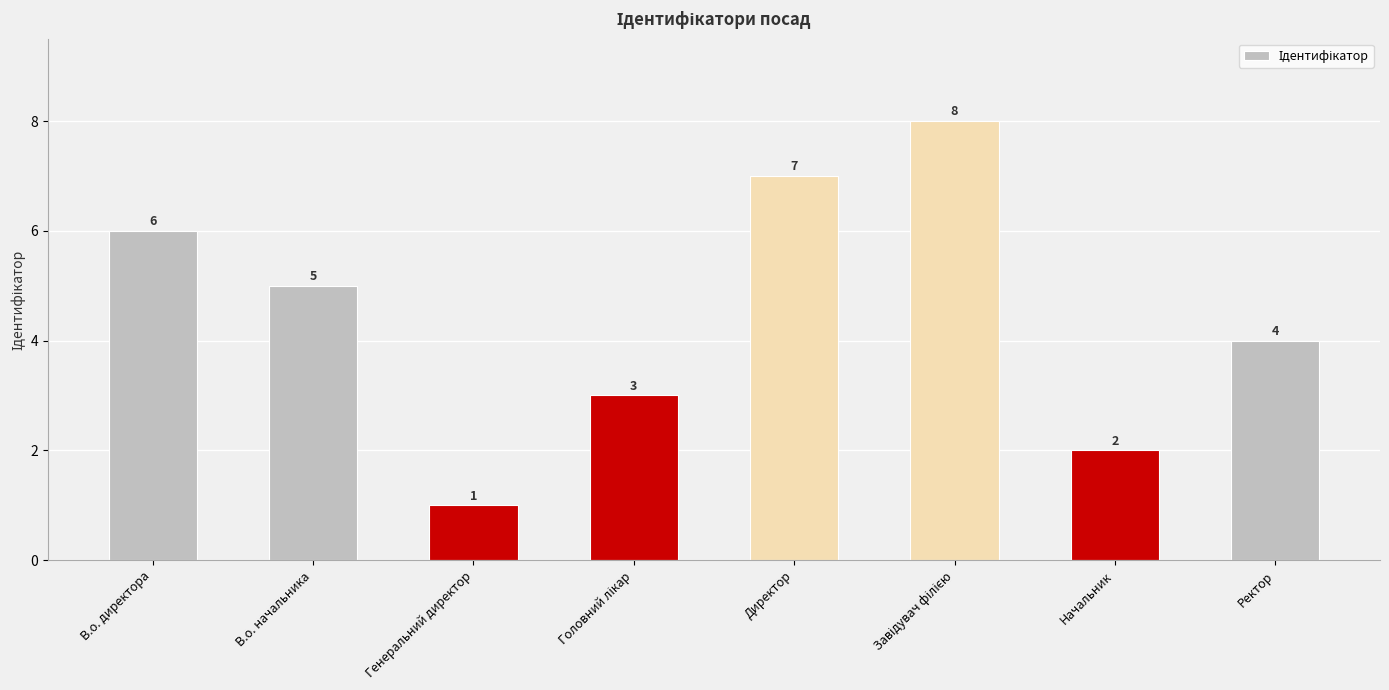

The chart shows a value of 8 at В.о. начальника. True or false?

False